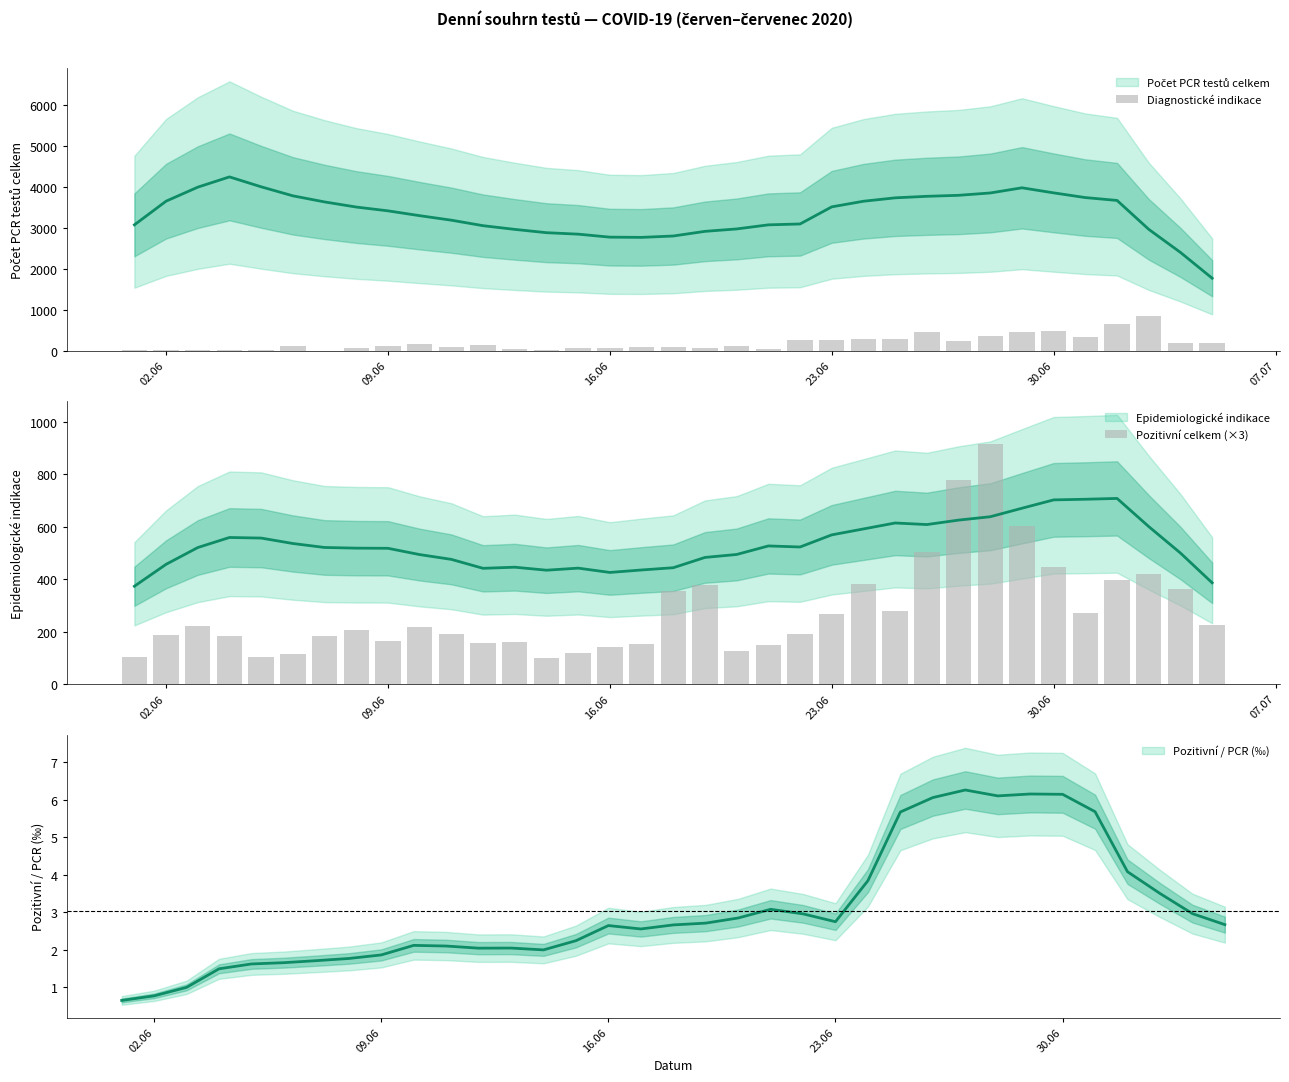

At 16.06, list the series in order from smallest to largest.

Diagnostické indikace, Pozitivní celkem (×3)